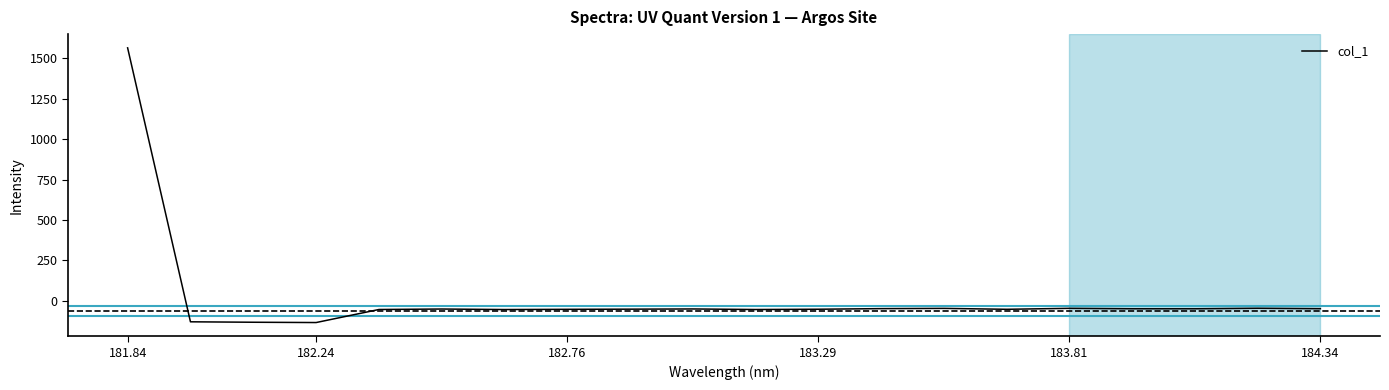

What is the difference between the maximum and minimum values?

1699.9